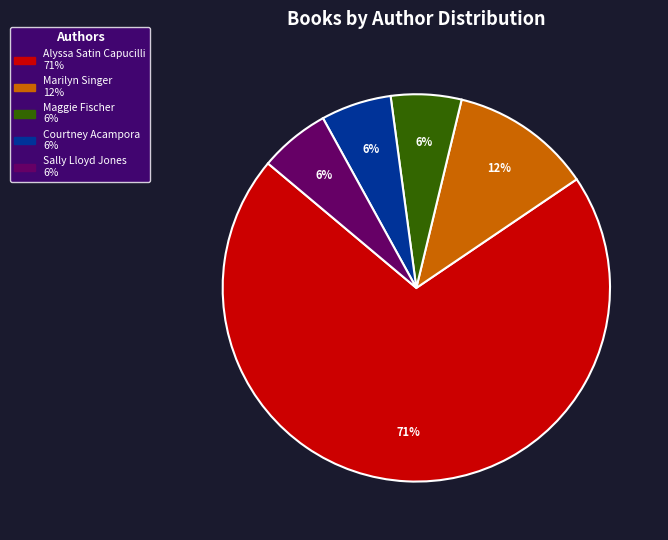

Do Marilyn Singer and Maggie Fischer together represent more than half of the pie?

No